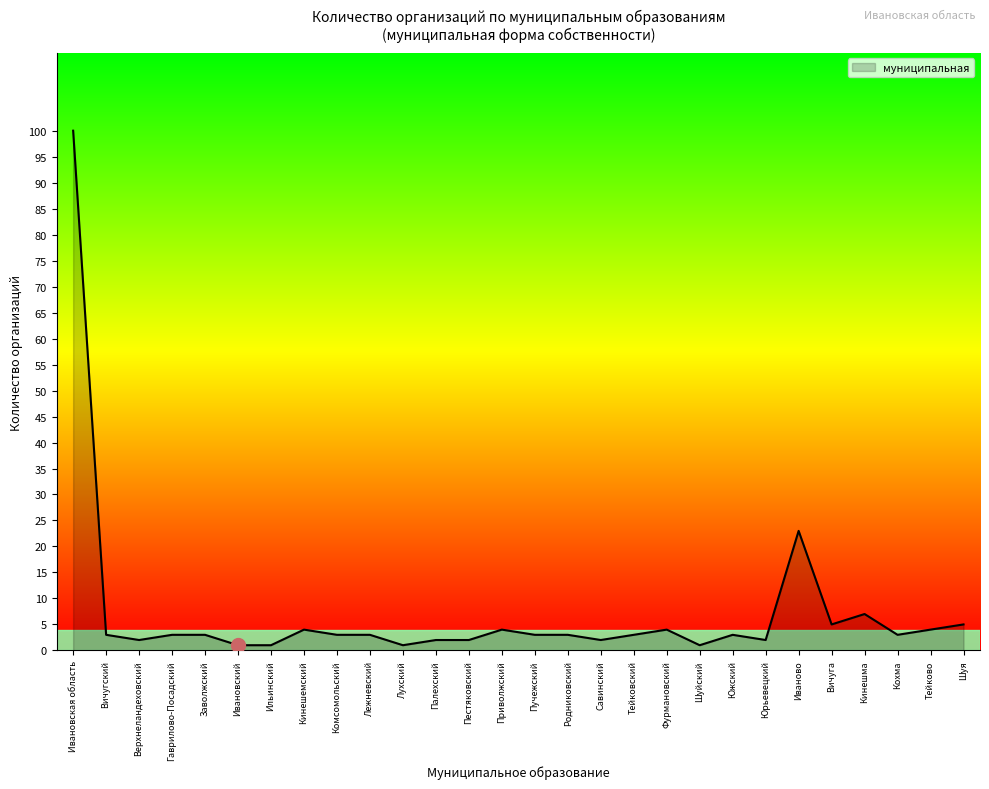

What is the difference between the values at Ильинский and Лежневский?

2